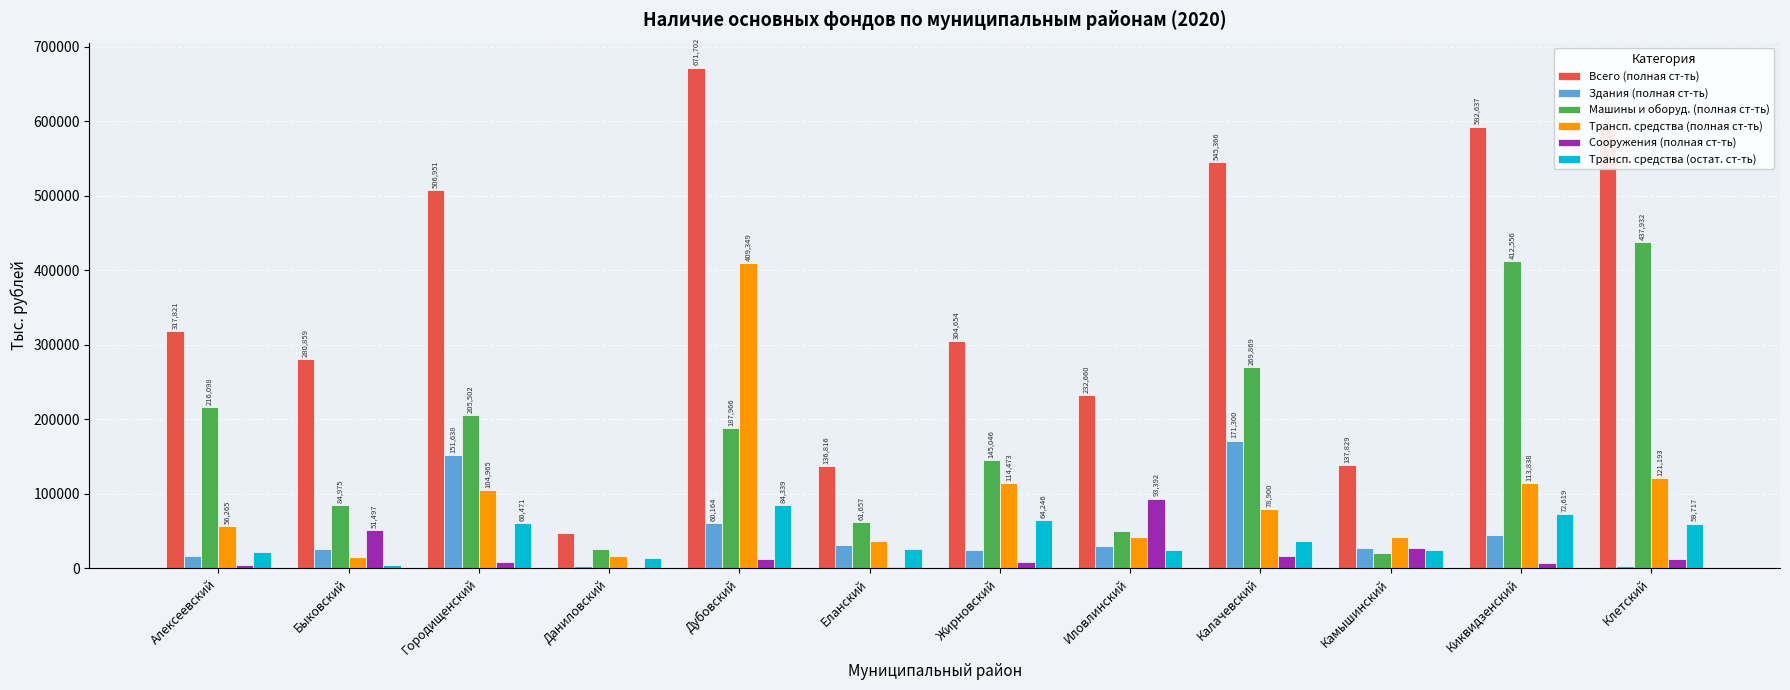

Where is Трансп. средства (полная ст-ть) nearest to the value 212094?

Клетский